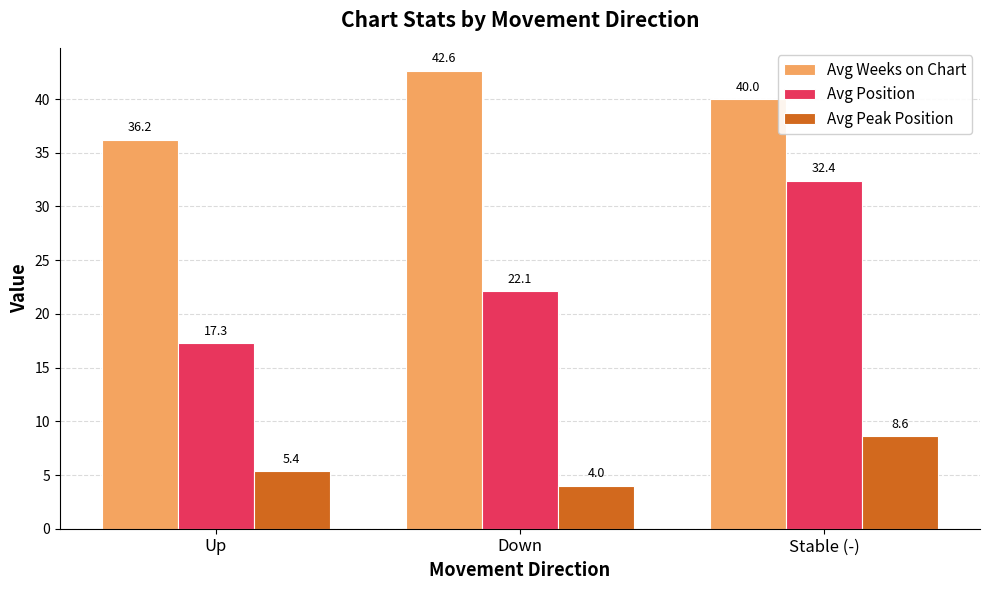

What is the sum of all Avg Peak Position values?

18.0